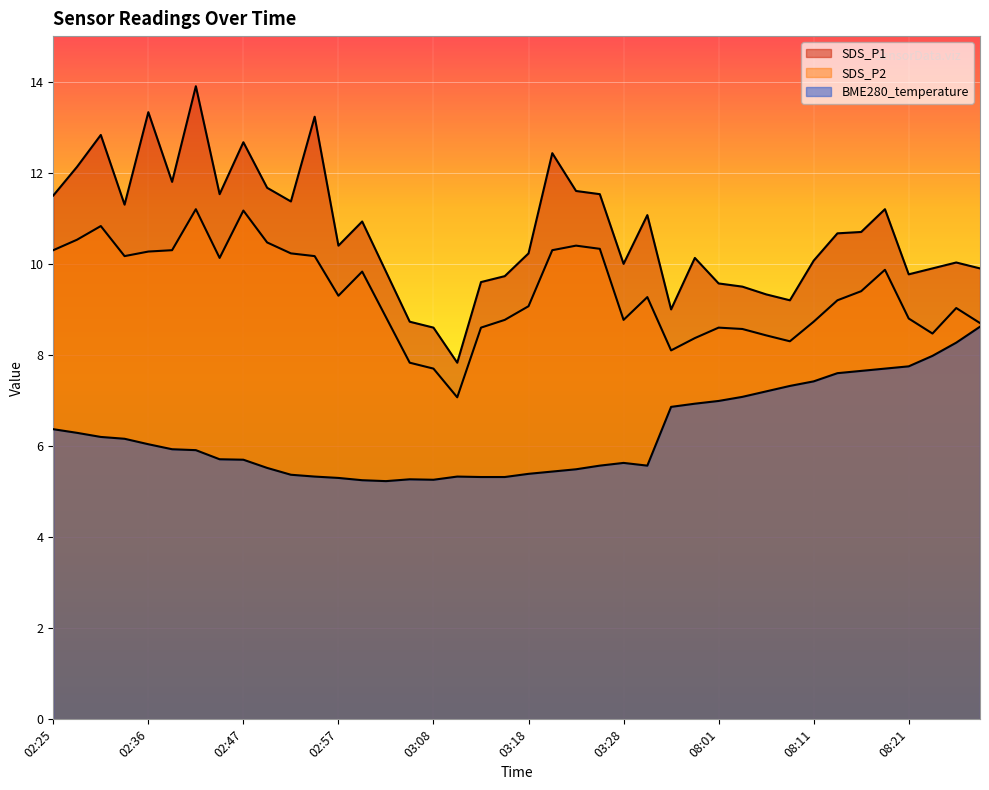

How many values in the SDS_P2 series exceed 9?

23